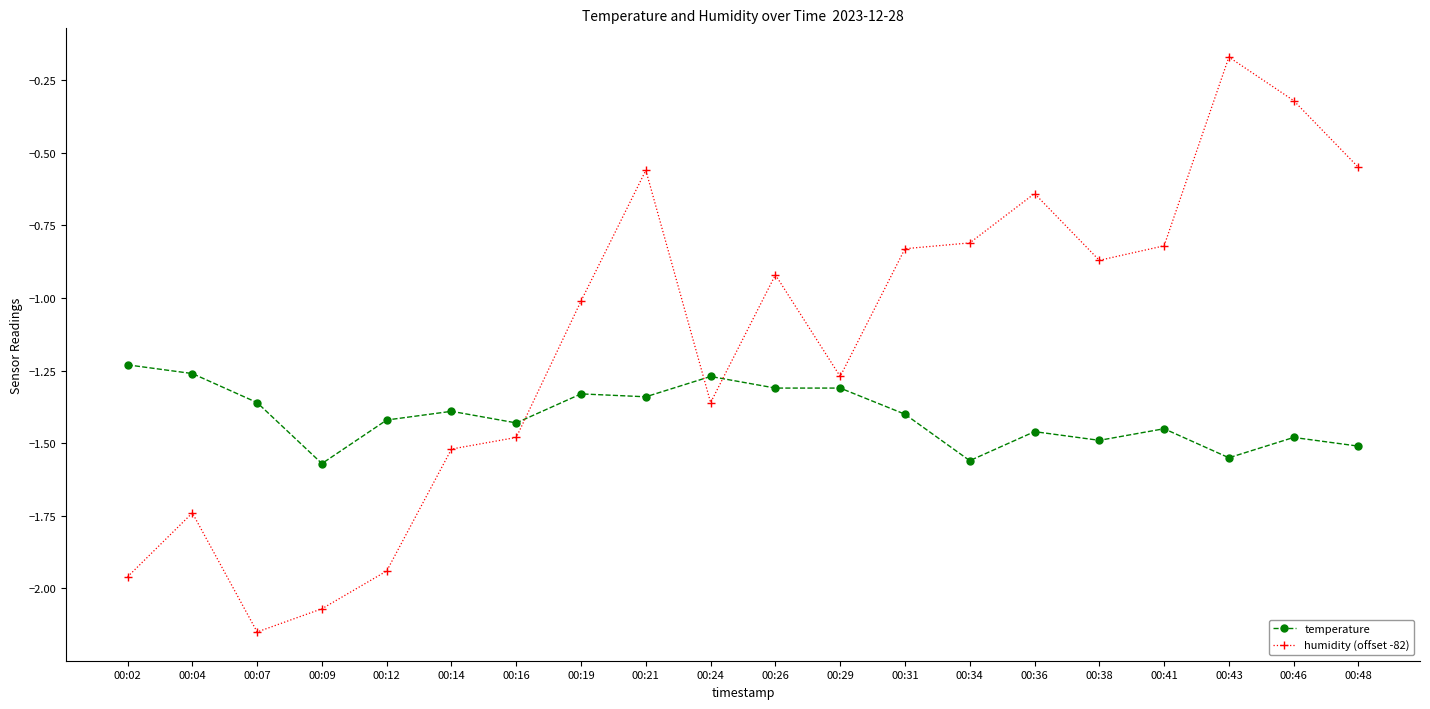

How many intersections are there between temperature and humidity (offset -82)?

3